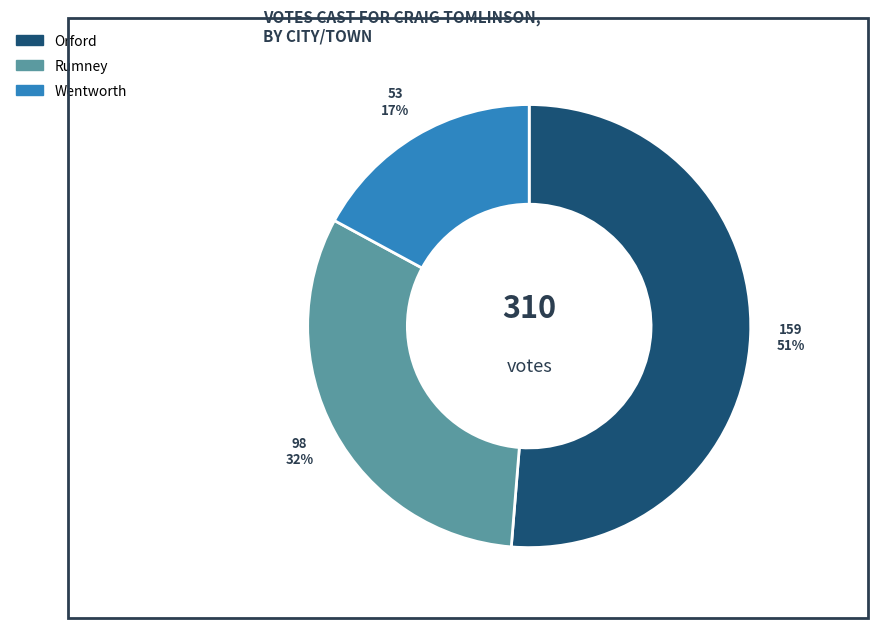

How many slices are in this pie chart?

3